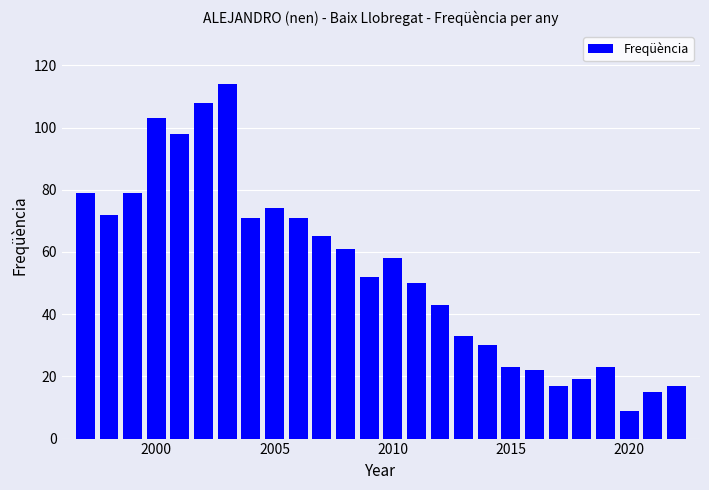

What is the greatest value displayed?

114